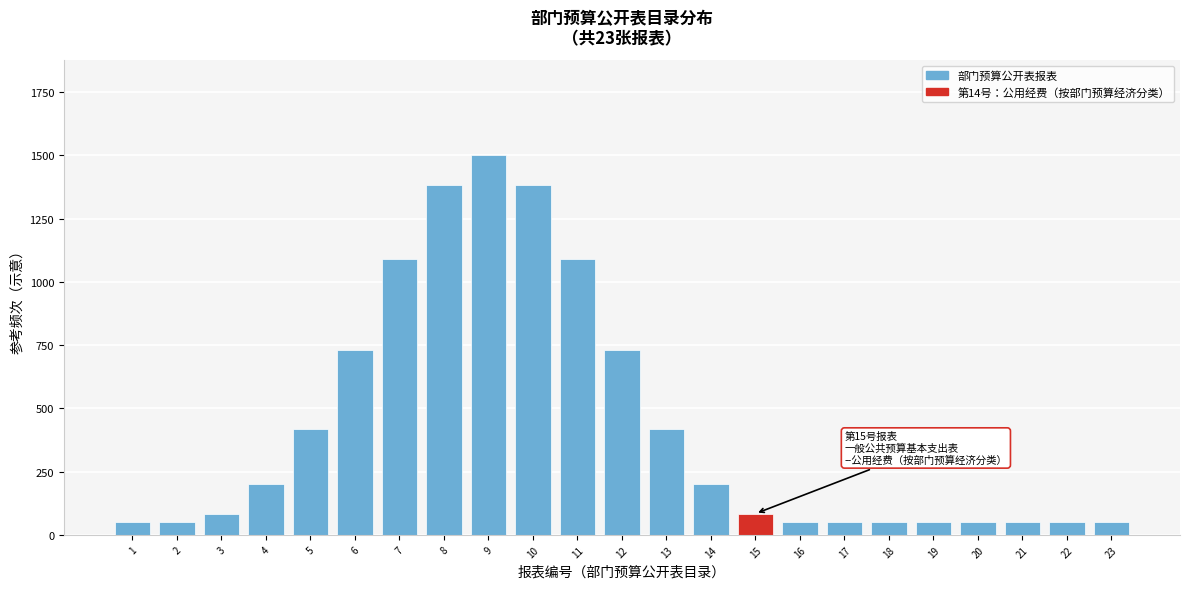

Reading right to left, extract all data points from this chart.

50	50	50	50	50	50	50	50	84	203	417	730	1089	1384	1500	1384	1089	730	417	203	84	50	50